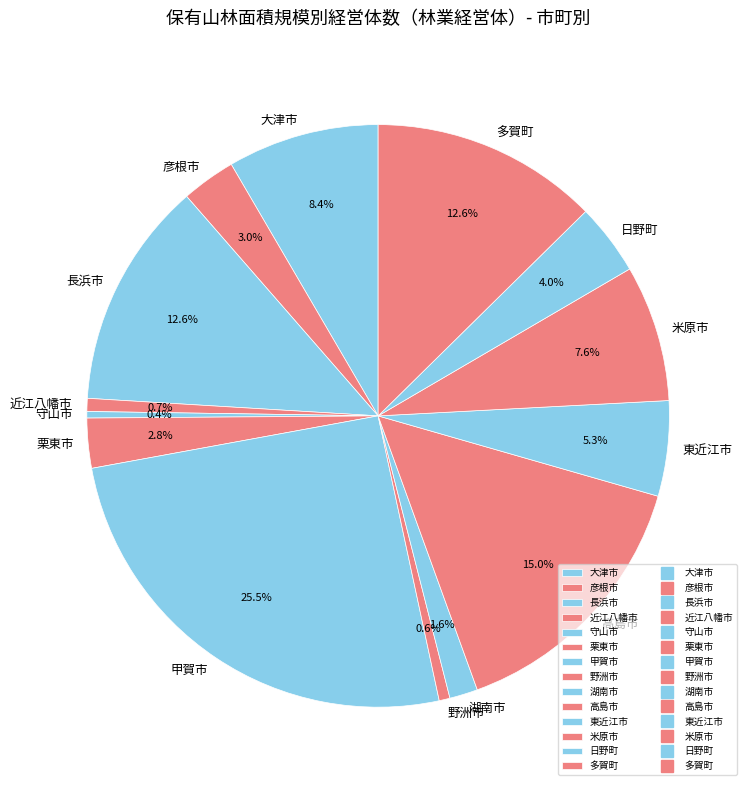

What percentage is the 日野町 slice, to the nearest percent?

4%